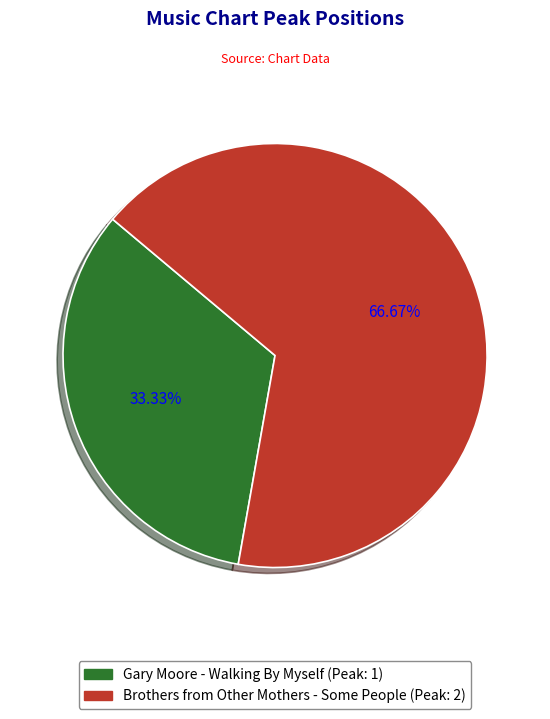

Combined, what portion of the pie is Gary Moore - Walking By Myself and Brothers from Other Mothers - Some People?

100.0%